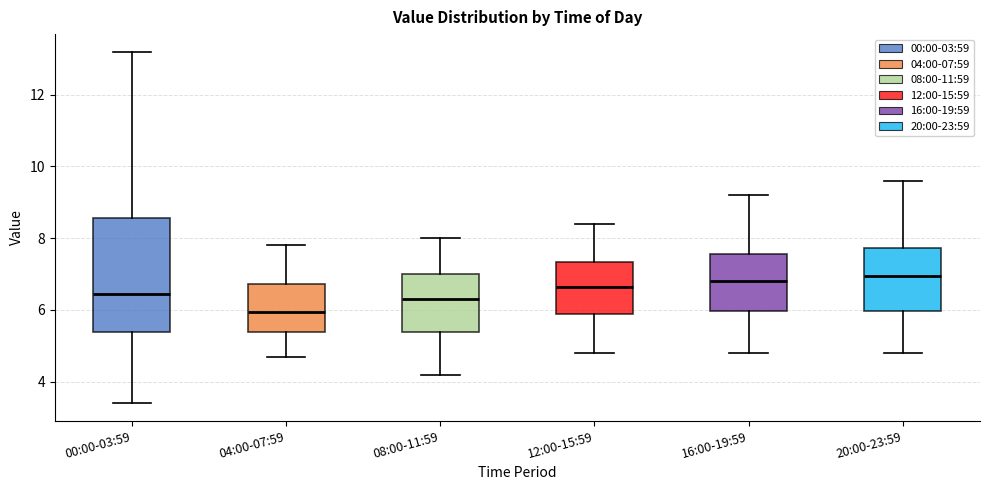

Which box is the tallest, from its lower edge to its upper edge?

00:00-03:59